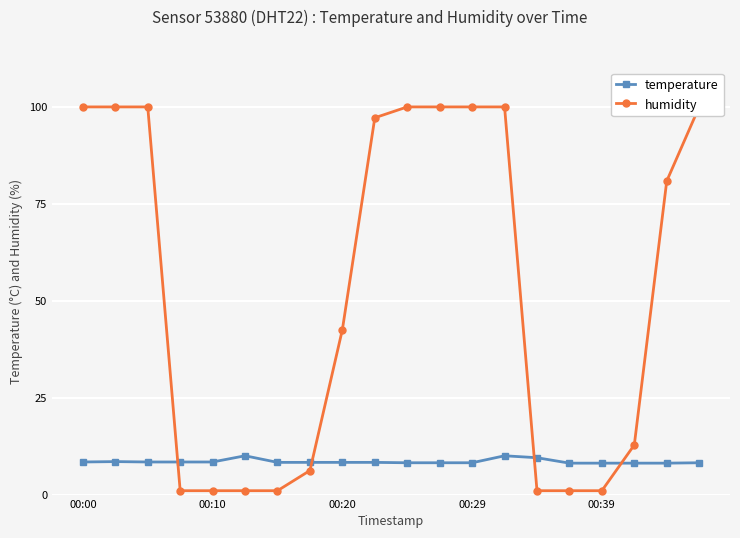

Which series has the largest total across all categories?

humidity